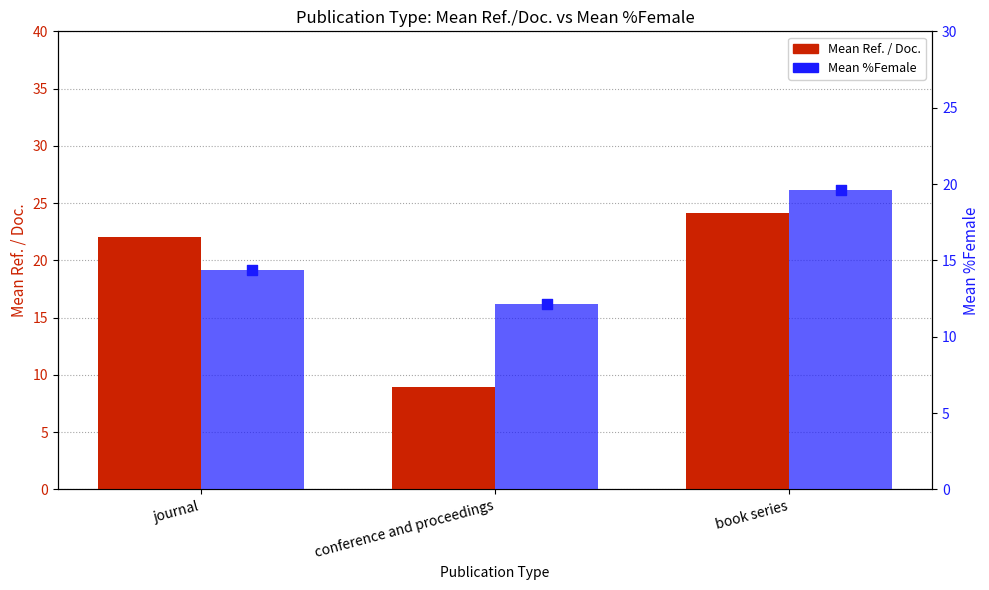

What is the total value across all series at book series?

43.8